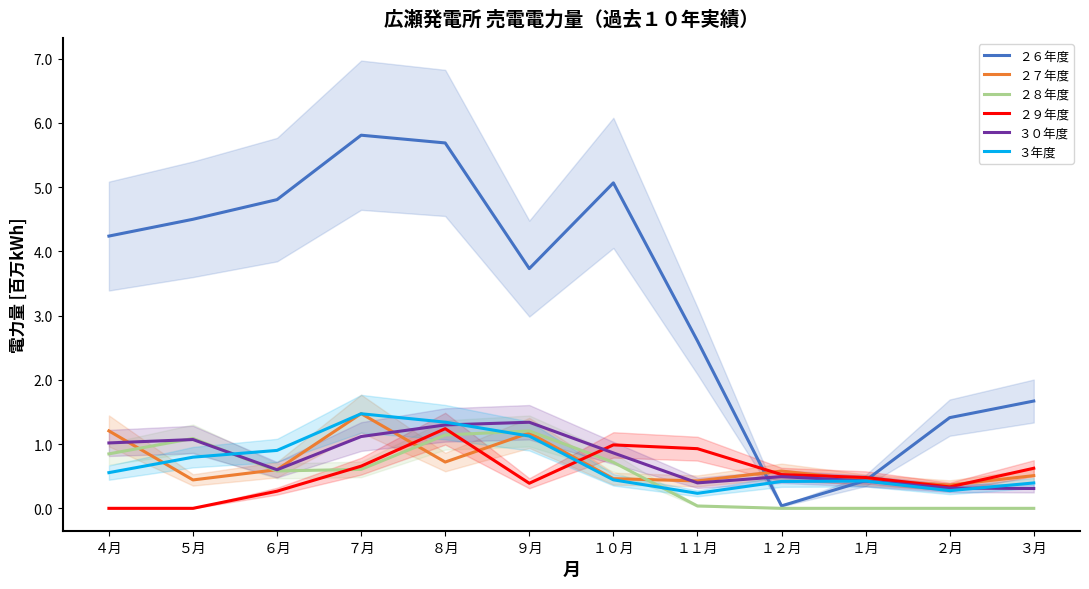

Which has a higher value, ６月 or １１月?

６月